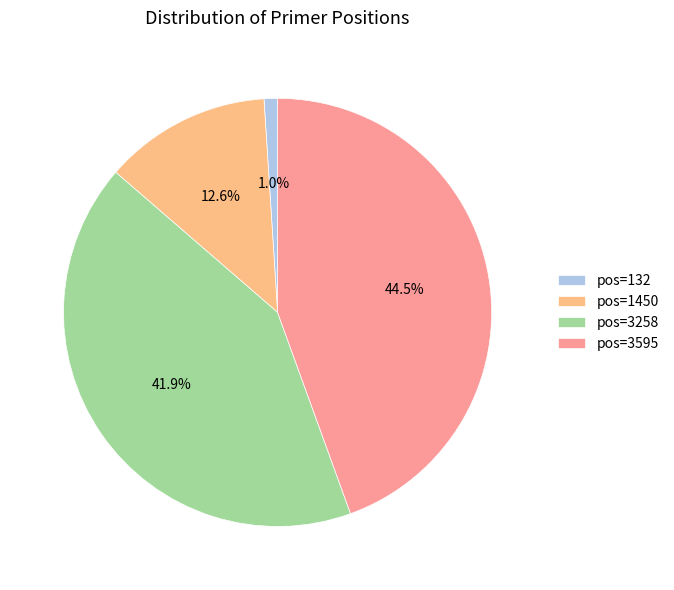

Which category has the biggest portion of the pie?

pos=3595